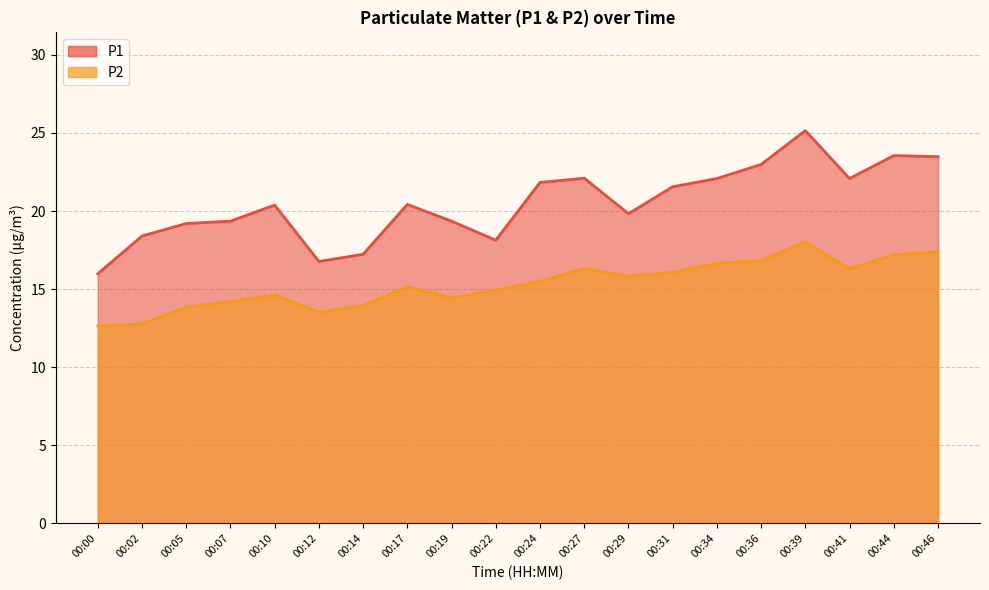

How many series are shown in this chart?

2